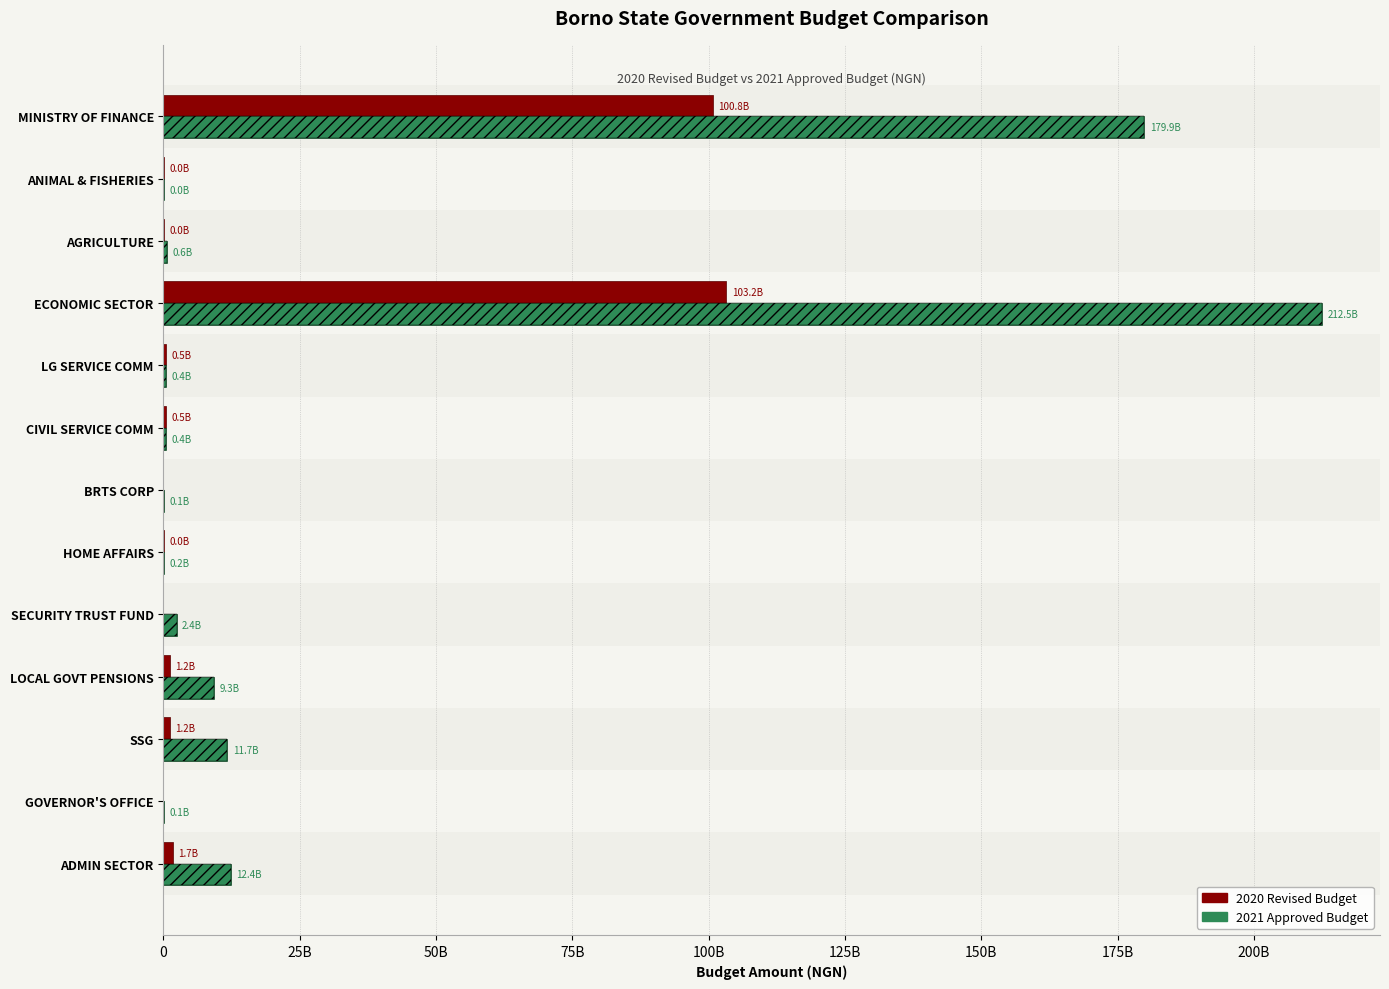

Reading left to right, what are all the values shown in this chart?

2020 Revised Budget: 1743226000	0	1221100000	1215709000	0	21916000	0	500210000	500010000	103215037000	37250000	46738000	100765312000
2021 Approved Budget: 12378082000	60000000	11738833000	9336333000	2402500000	175332000	74755000	401775000	401775000	212468471000	598897000	27750000	179895074000